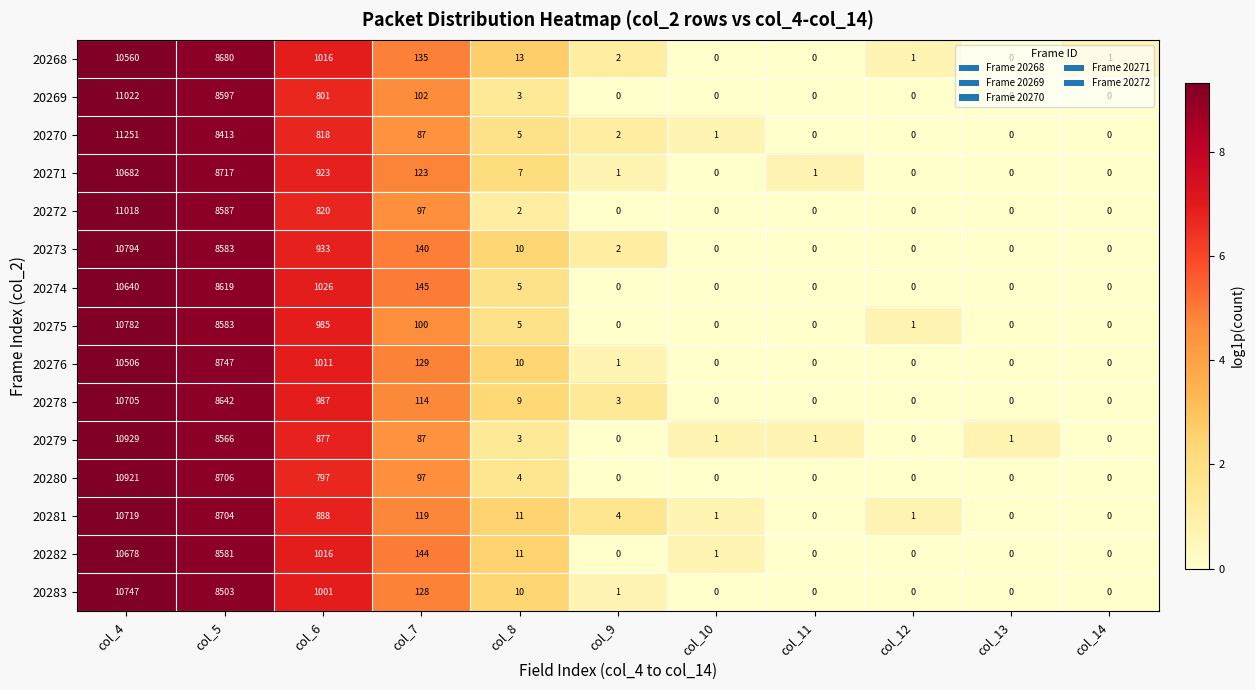

Between col_7 and col_13, which series saw the biggest shift?

20274